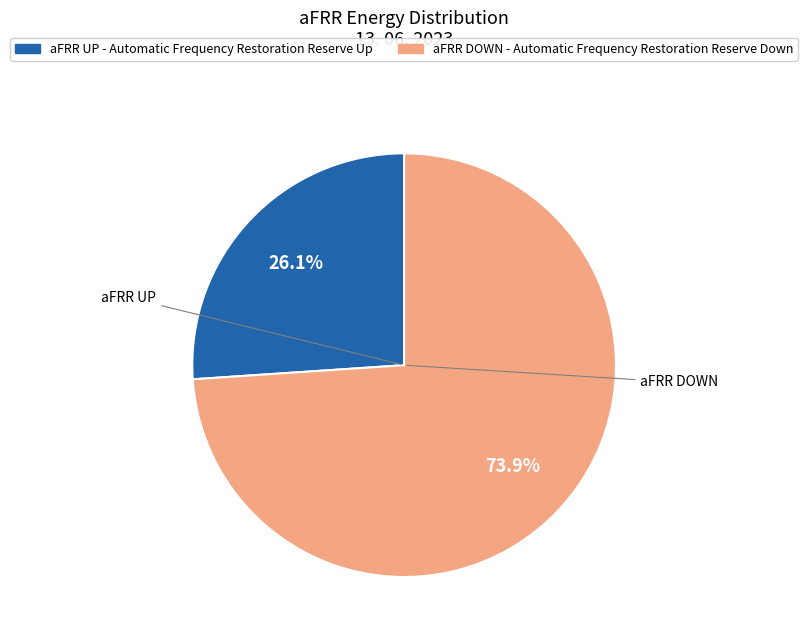

Is there a majority slice in this chart?

Yes